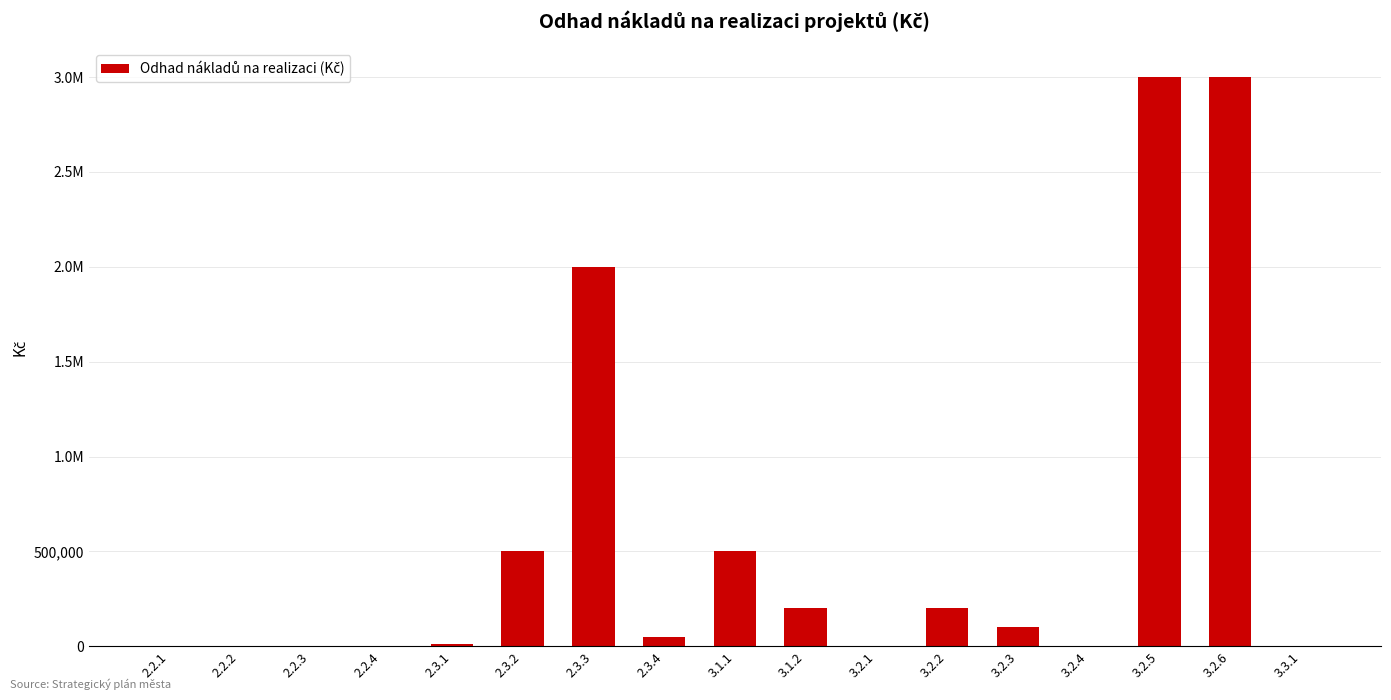

What is the difference between the second highest and second lowest values?

3000000